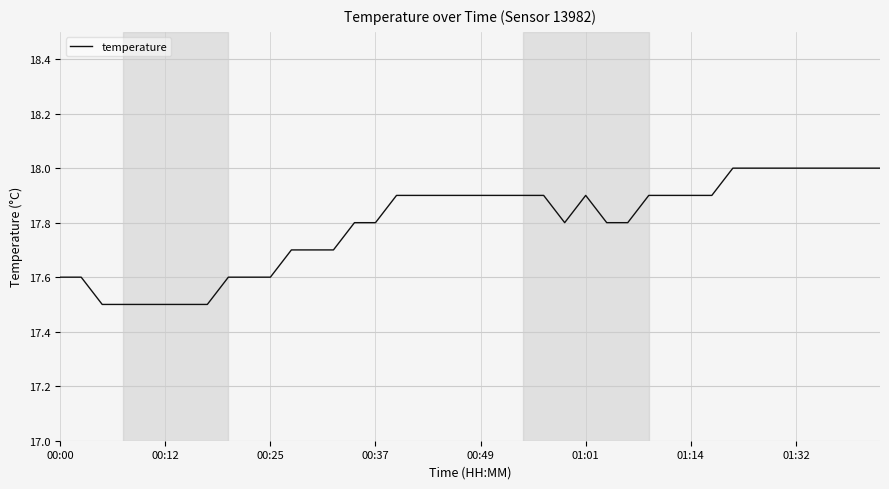

What is the minimum value shown in the chart?

17.5